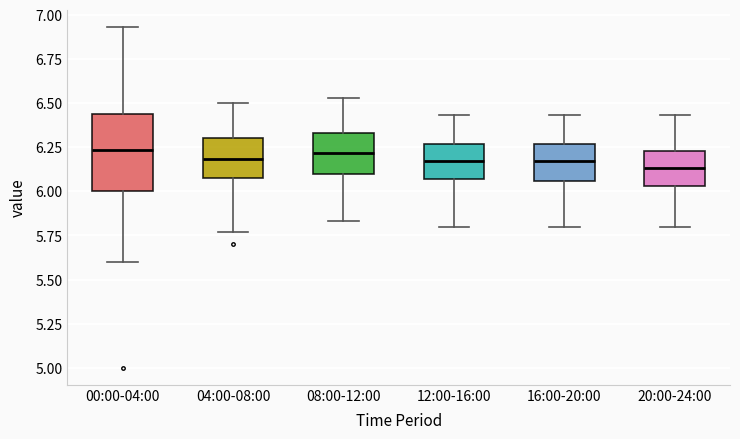

Where does the median line of the box for 00:00-04:00 sit on the y-axis? The values are not printed on the chart, so give them approximately, as read against the axis.

6.25